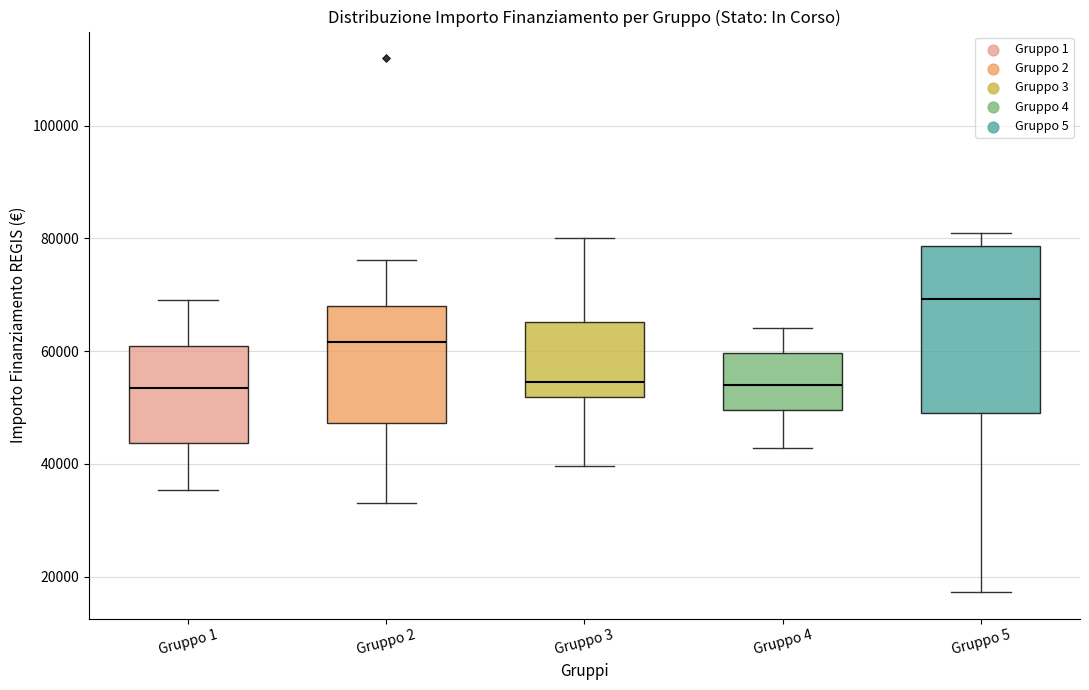

Which box has the highest median line?

Gruppo 5